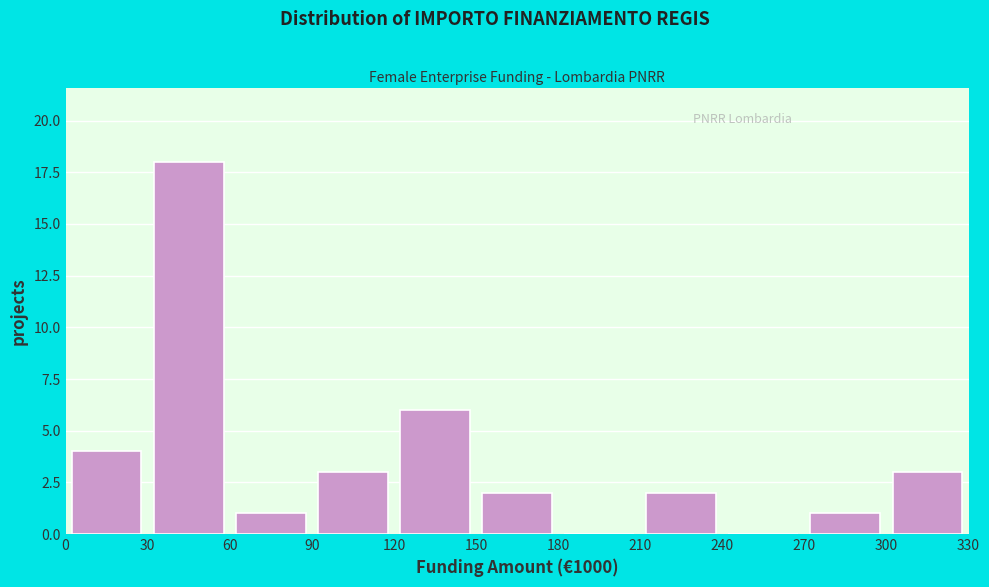

Which range on the x-axis has the tallest bar?

30 to 60